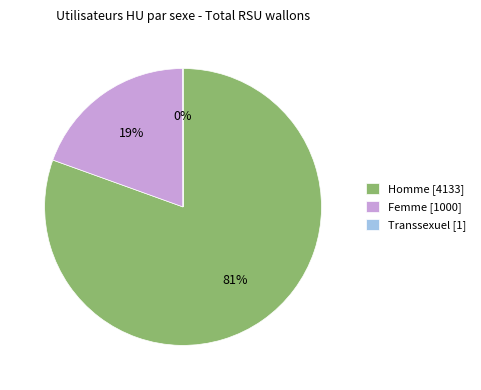

True or false: Homme [4133] accounts for 81% of the total.

True